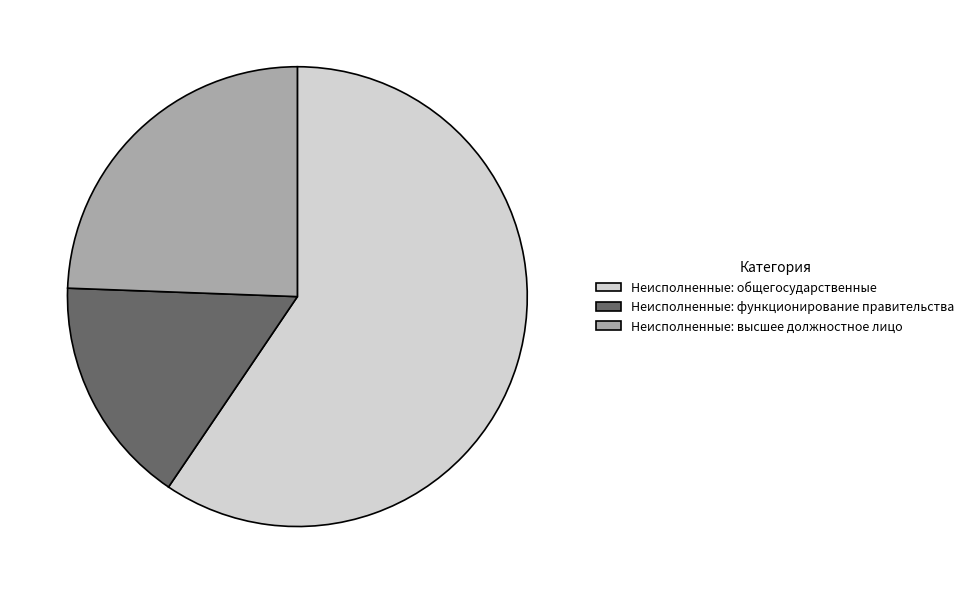

What is the majority slice?

Неисполненные: общегосударственные